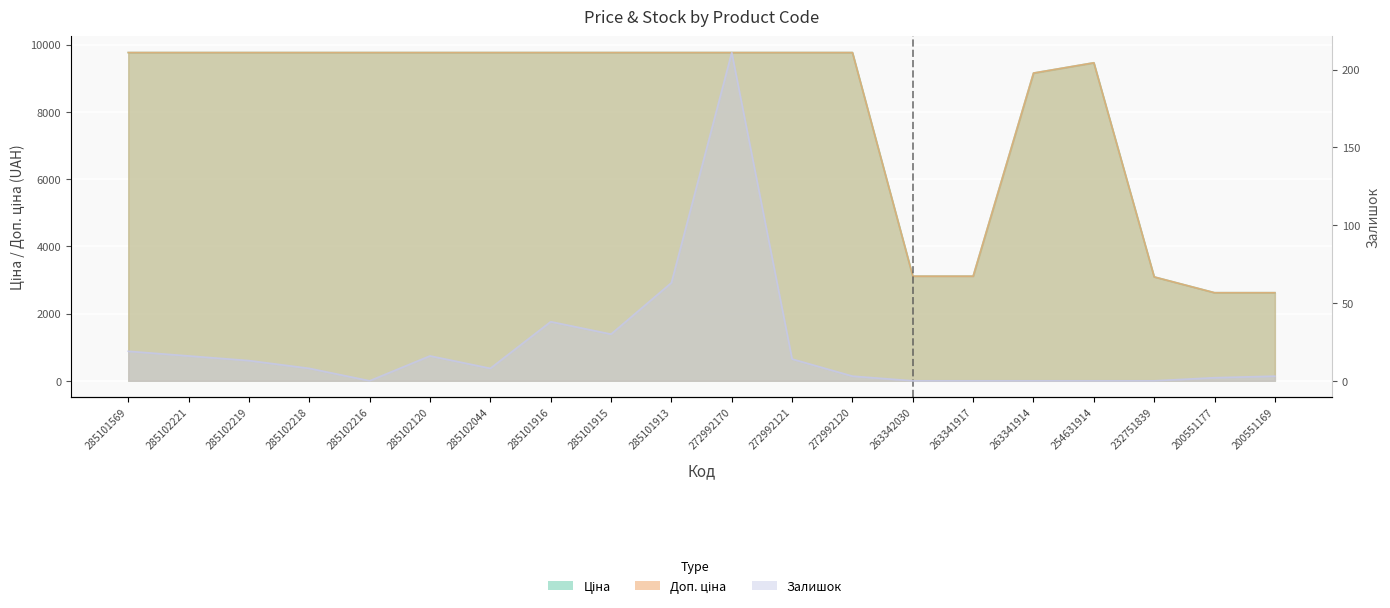

Where is Залишок nearest to the value 105?

285101913